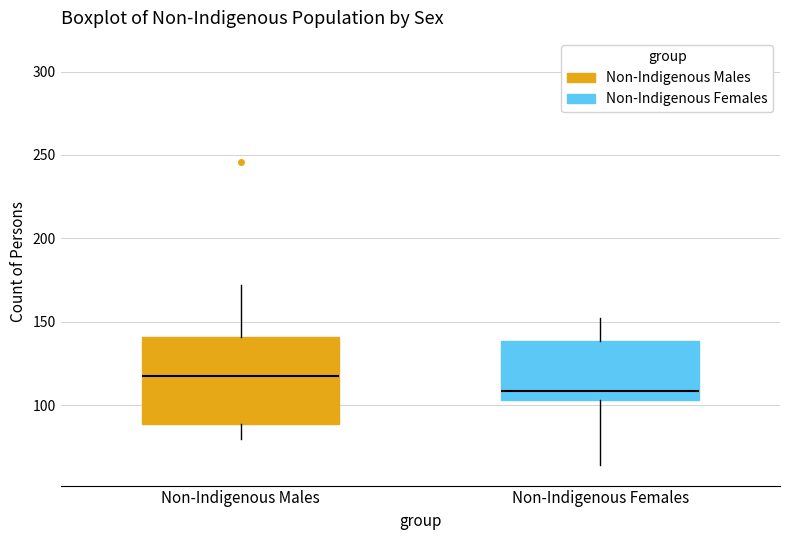

Reading left to right, read every box against the y-axis: the position of its median line, the range the box covers, and the ends of its whiskers. The values are not printed on the chart, so give them approximately, as read against the axis.

Non-Indigenous Males: median 120, box 90 to 140, whiskers 80 to 170
Non-Indigenous Females: median 110, box 105 to 140, whiskers 65 to 150